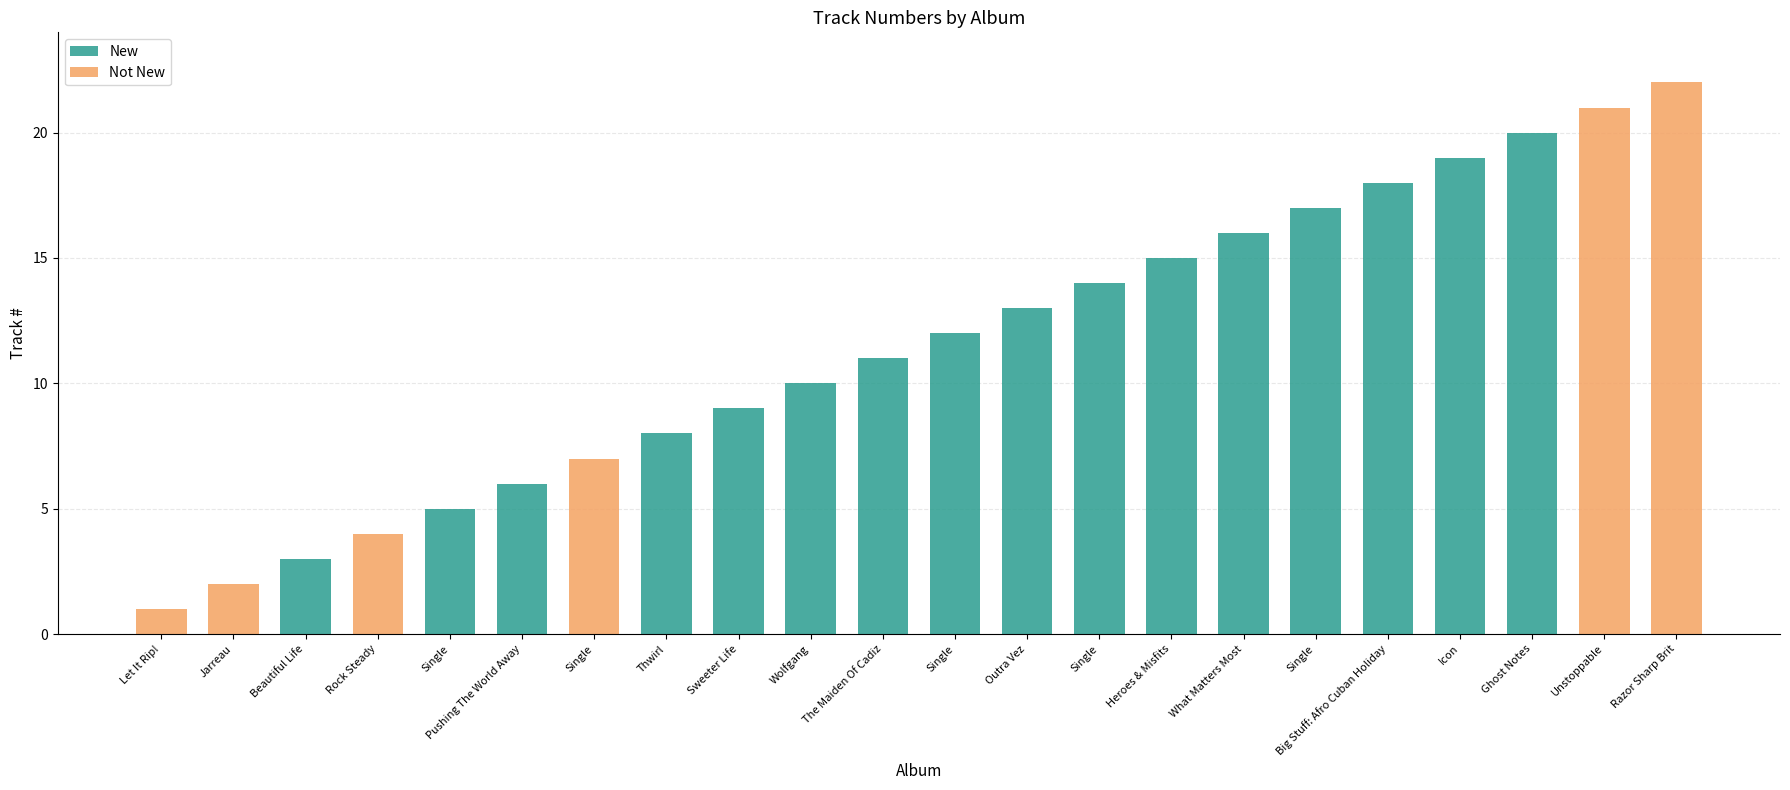

Where is the data nearest to the value 11?

The Maiden Of Cadiz